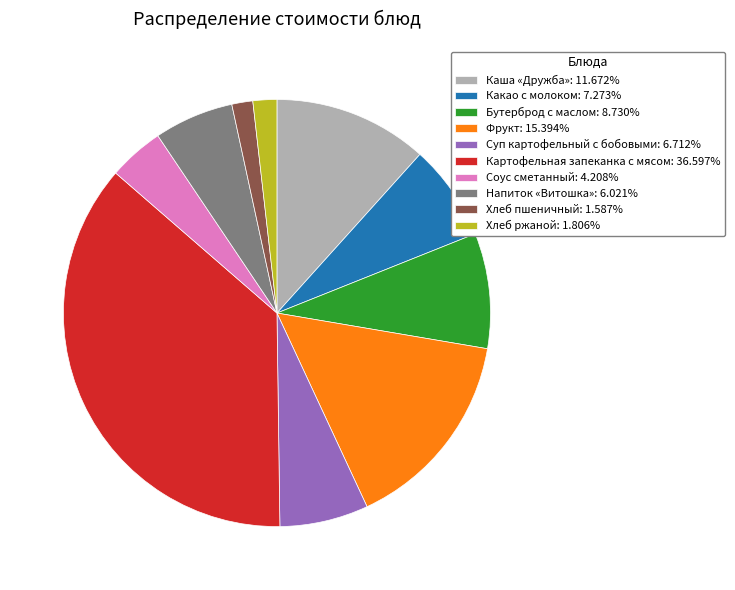

Does Картофельная запеканка с мясом: 36.597% account for over 50% of the chart?

No